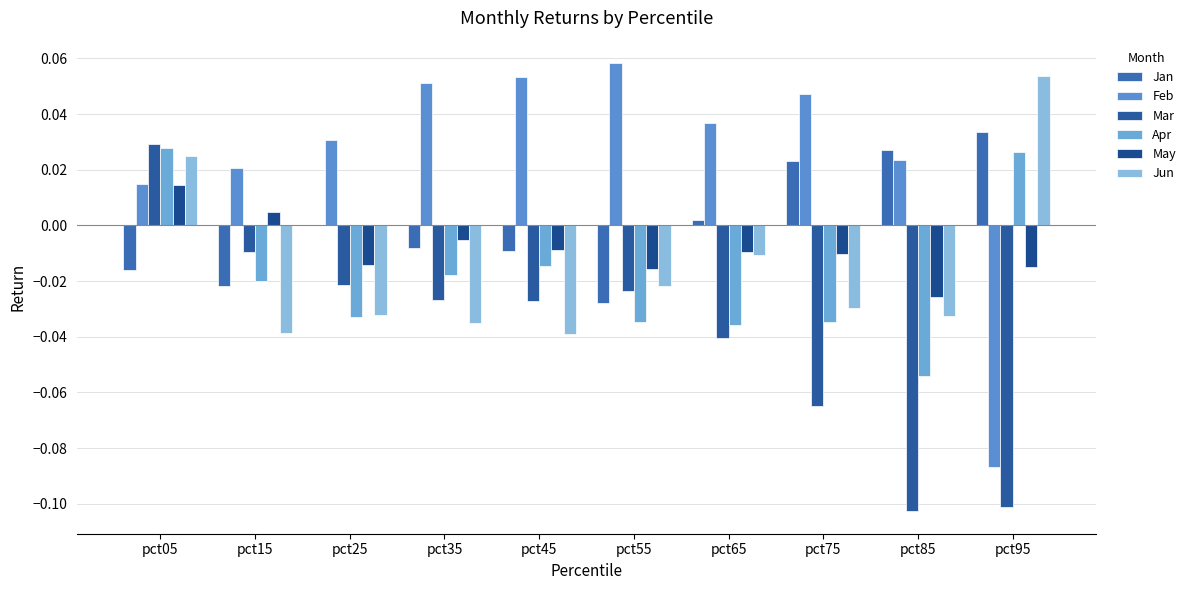

At pct35, list the series in order from smallest to largest.

Jun, Mar, Apr, Jan, May, Feb